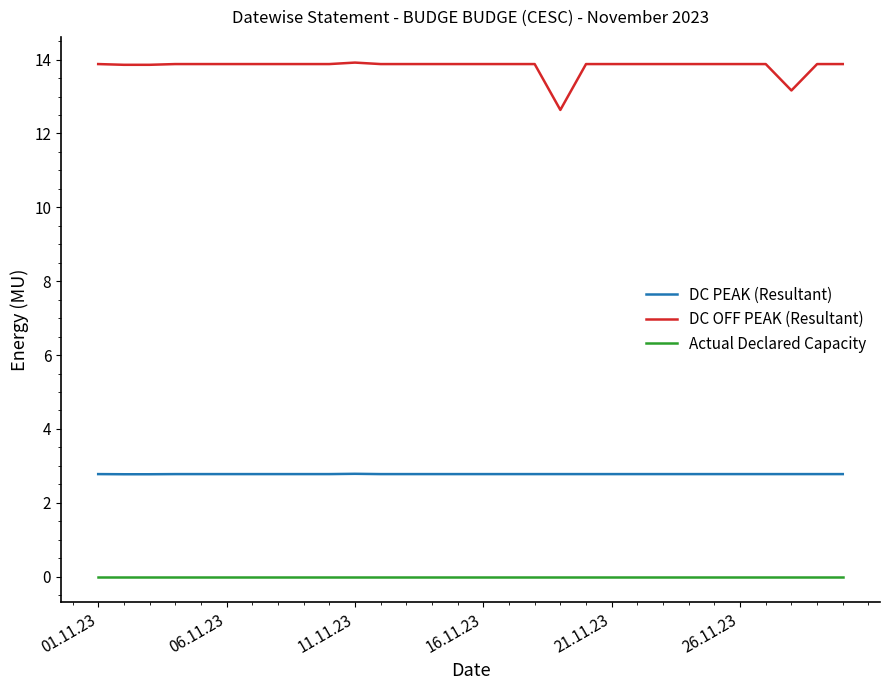

Which series has the widest spread of values?

DC OFF PEAK (Resultant)